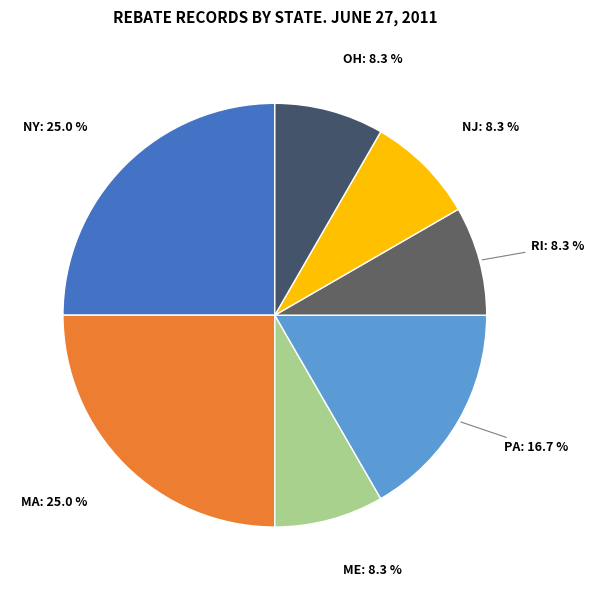

Between PA and NJ, which is larger?

PA